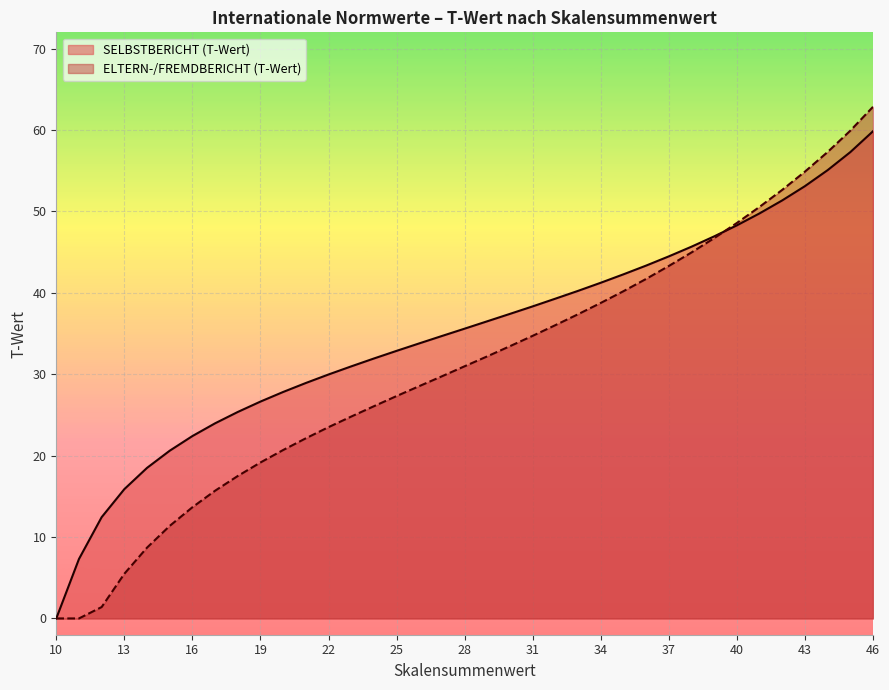

List the series in order of their overall mean, highest first.

SELBSTBERICHT (T-Wert), ELTERN-/FREMDBERICHT (T-Wert)